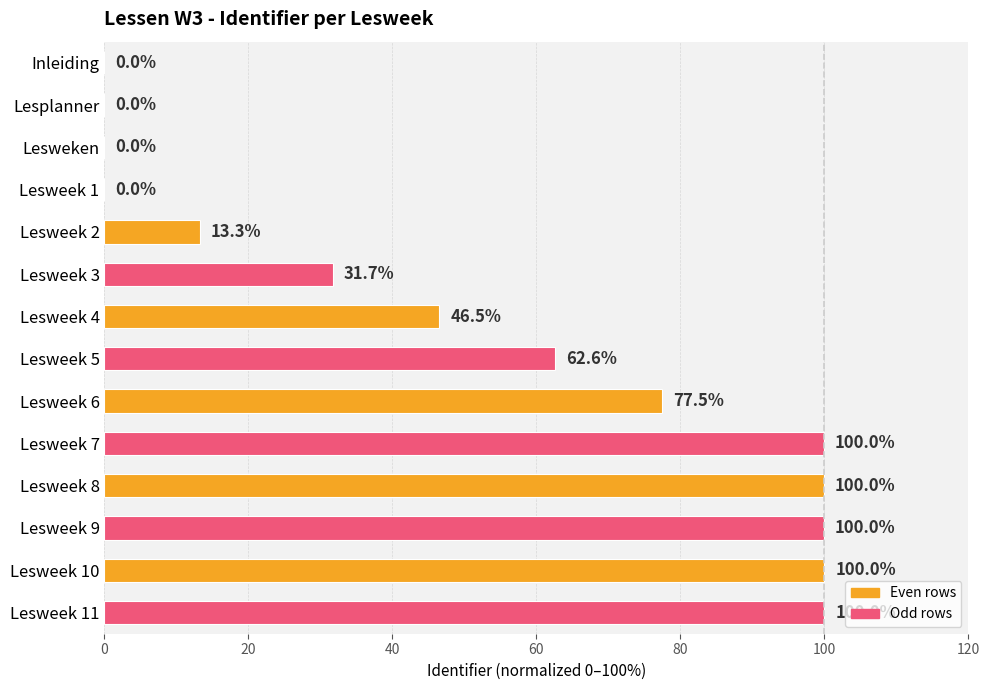

What is the change in value from Lesweek 4 to Lesweek 9?

+53.5